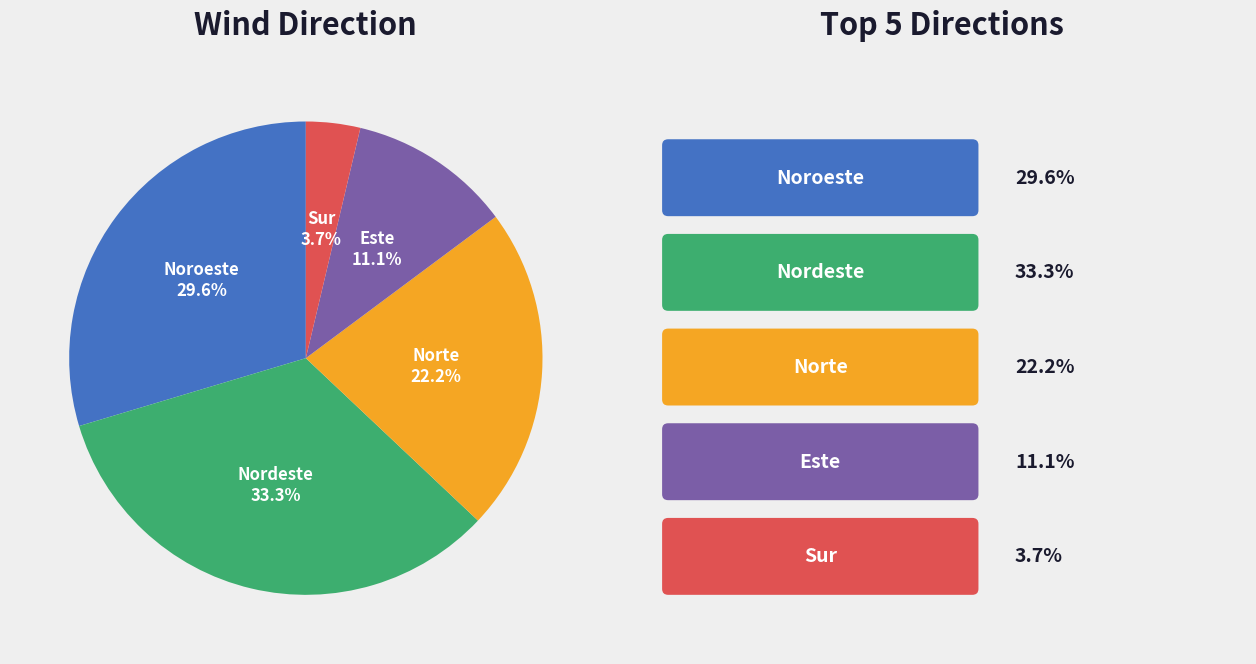

Does any single category account for the majority?

No